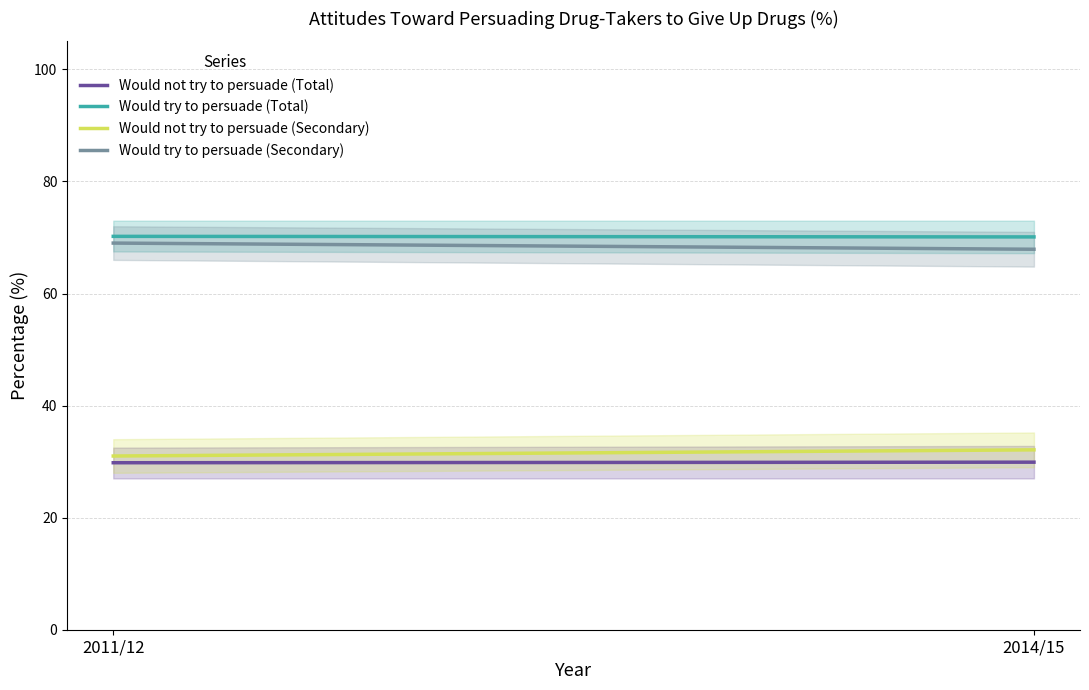

Rank the categories by Would not try to persuade (Secondary) value from highest to lowest.

2014/15, 2011/12